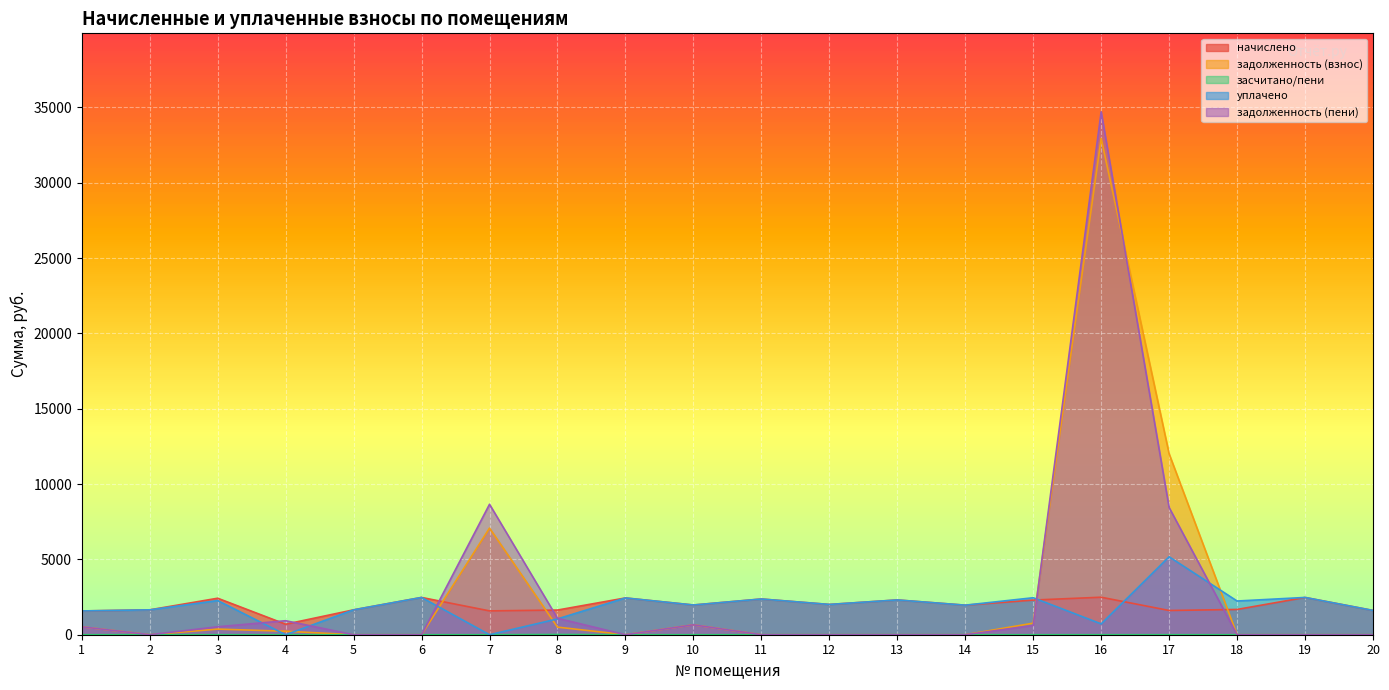

How many lines are shown in the chart?

5